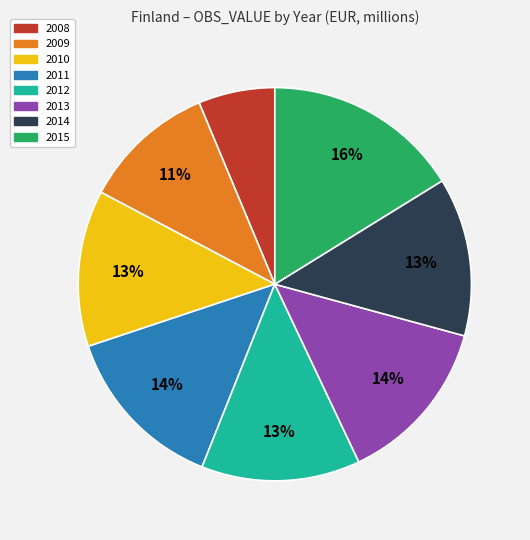

Approximately how many times larger is the value at 2014 compared to 2011?

0.9